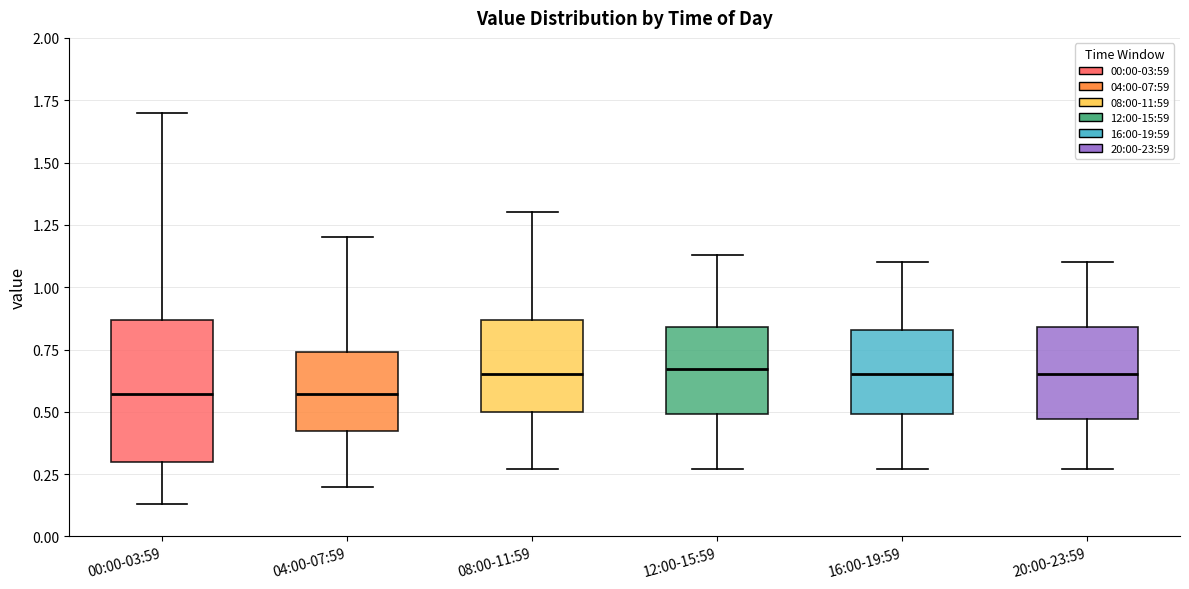

Reading left to right, read every box against the y-axis: the position of its median line, the range the box covers, and the ends of its whiskers. The values are not printed on the chart, so give them approximately, as read against the axis.

00:00-03:59: median 0.55, box 0.30 to 0.85, whiskers 0.15 to 1.70
04:00-07:59: median 0.55, box 0.40 to 0.75, whiskers 0.20 to 1.20
08:00-11:59: median 0.65, box 0.50 to 0.85, whiskers 0.25 to 1.30
12:00-15:59: median 0.65, box 0.50 to 0.85, whiskers 0.25 to 1.15
16:00-19:59: median 0.65, box 0.50 to 0.85, whiskers 0.25 to 1.10
20:00-23:59: median 0.65, box 0.45 to 0.85, whiskers 0.25 to 1.10